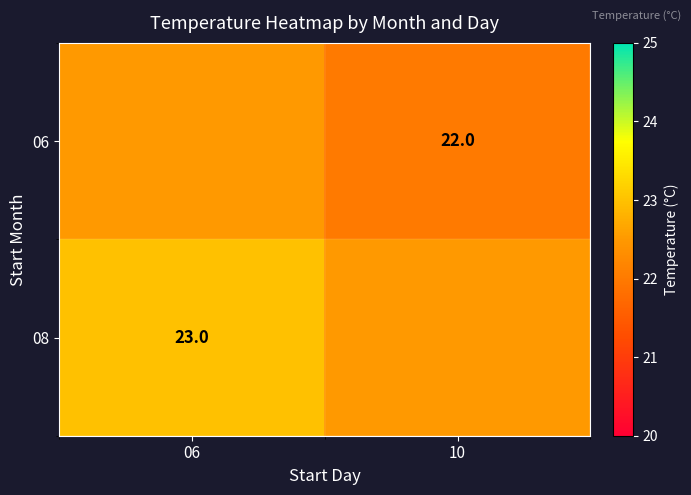

The value of 08 at 06 is 34.1. True or false?

False